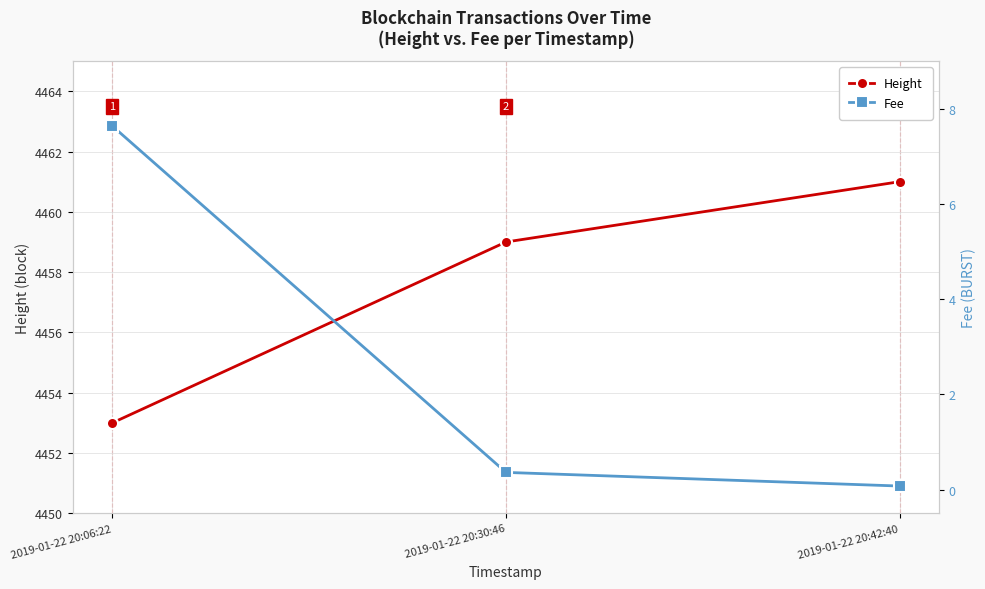

Which series has the widest spread of values?

Height